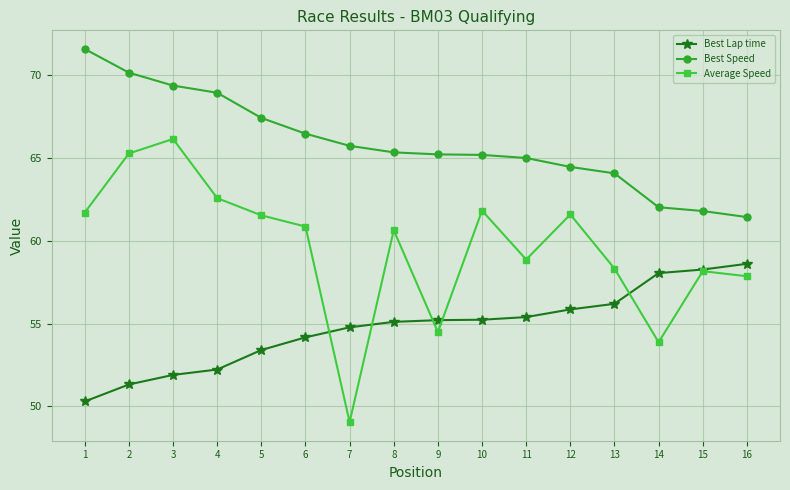

True or false: Average Speed and Best Speed intersect in this chart.

False